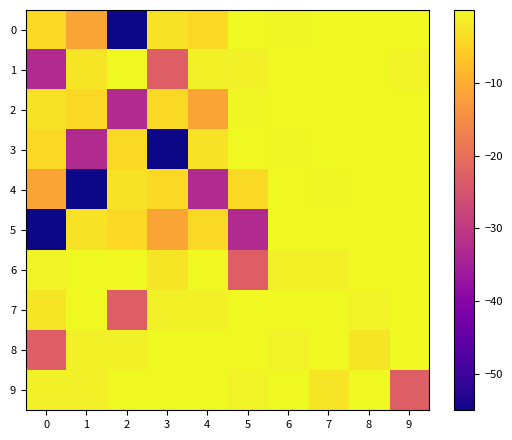

Rank the series by their maximum value, from lowest to highest.

1, 6, 7, 8, 9, 2, 5, 0, 3, 4